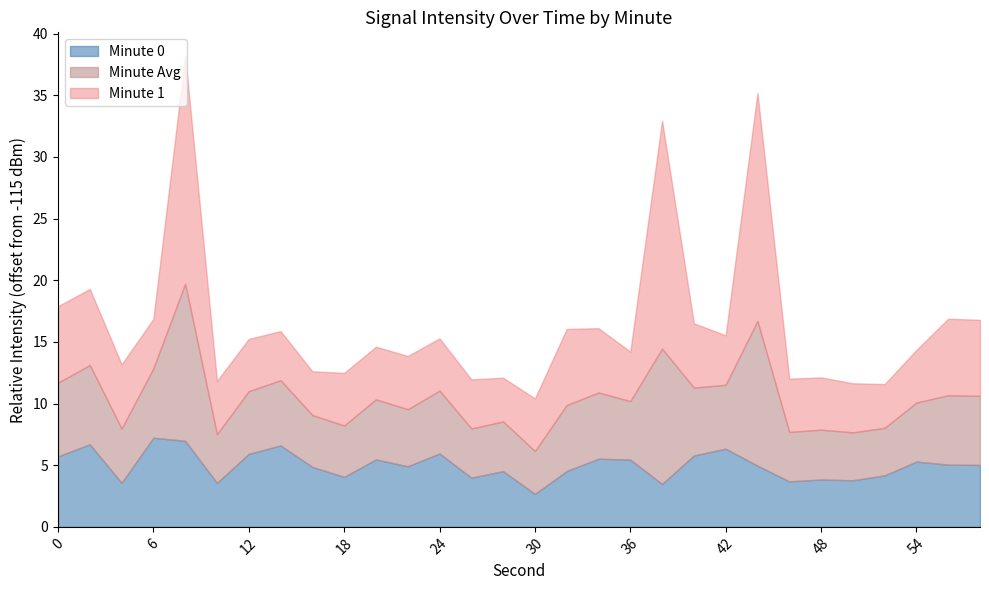

Between 36 and 8, which is larger?

8